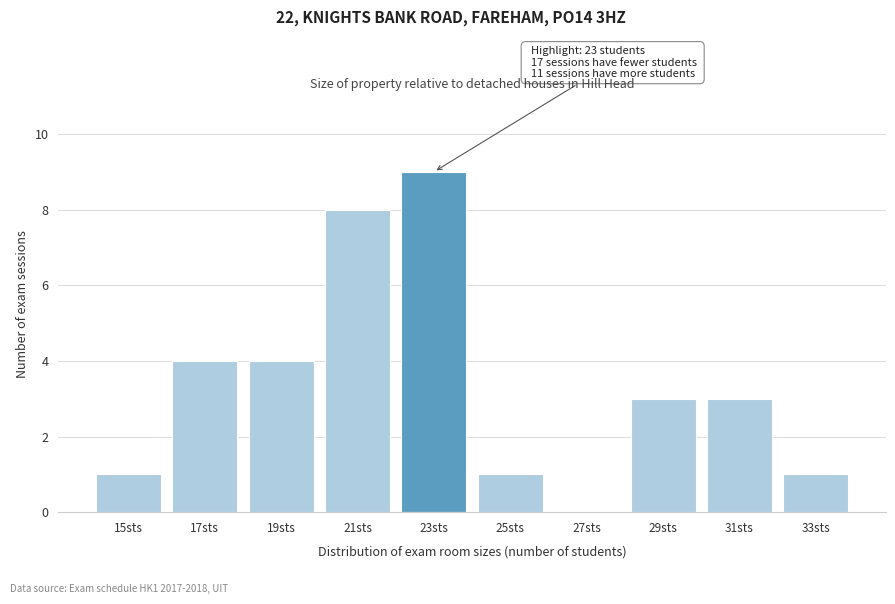

Reading left to right, transcribe all the data shown in this chart.

15sts=1	17sts=4	19sts=4	21sts=8	23sts=9	25sts=1	27sts=0	29sts=3	31sts=3	33sts=1